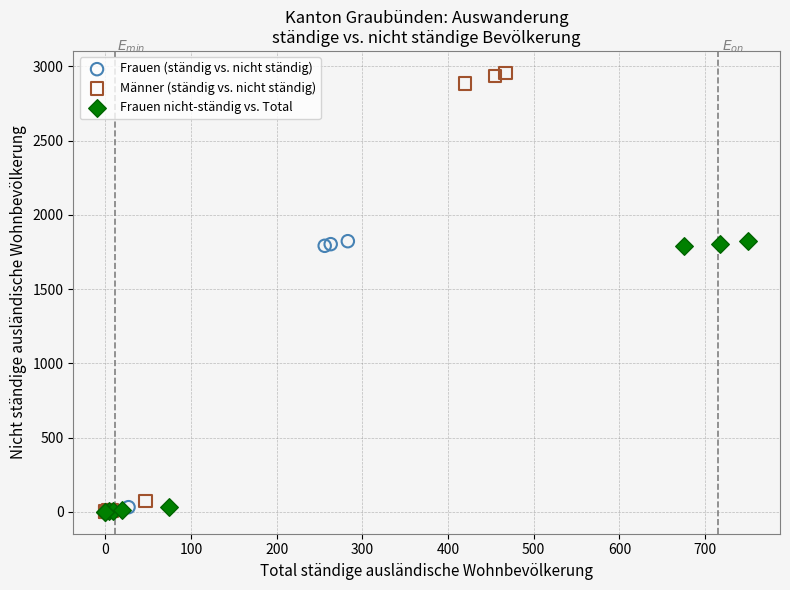

What are all the series names shown in the legend?

Frauen (ständig vs. nicht ständig), Männer (ständig vs. nicht ständig), Frauen nicht-ständig vs. Total